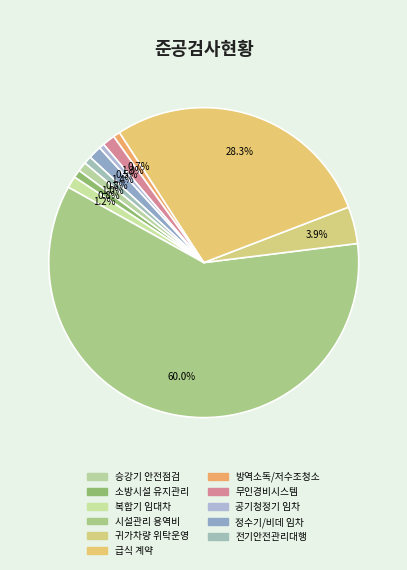

How many slices are in this pie chart?

11